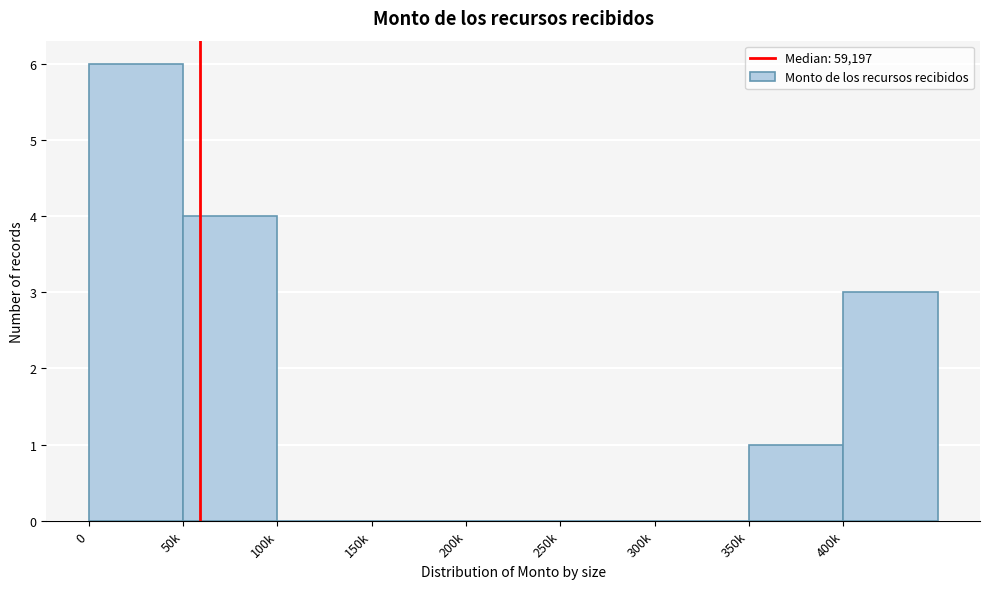

Reading right to left, extract all data points from this chart.

400k=3	350k=1	300k=0	250k=0	200k=0	150k=0	100k=0	50k=4	0=6